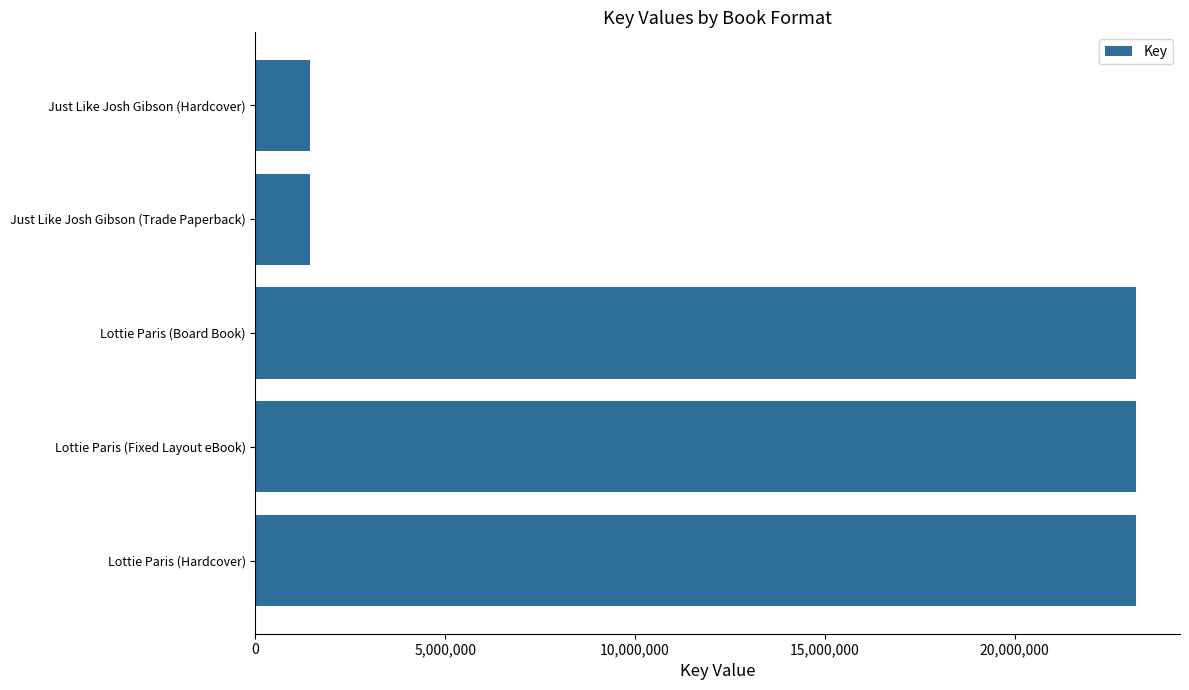

What is the difference between the second highest and second lowest values?

21758154